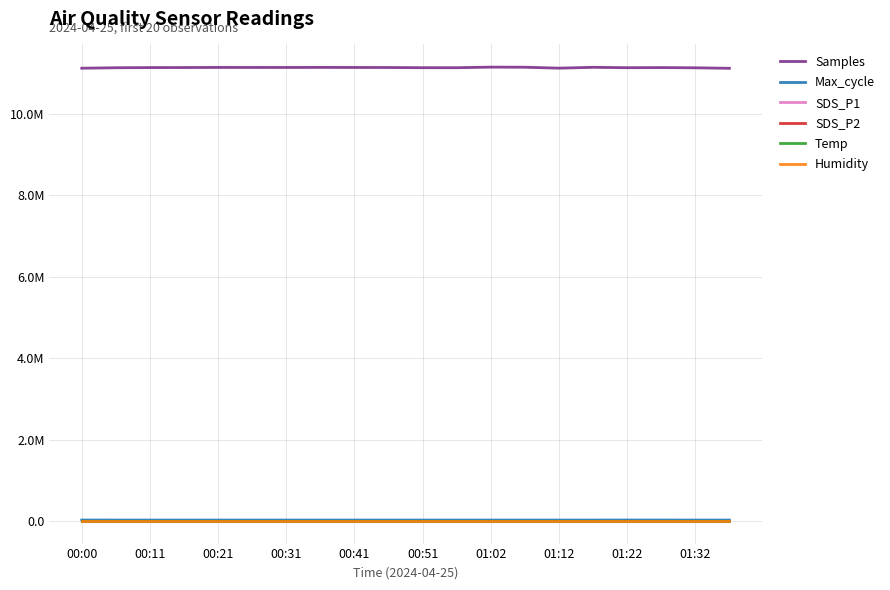

At which label does SDS_P2 reach its peak?

00:00